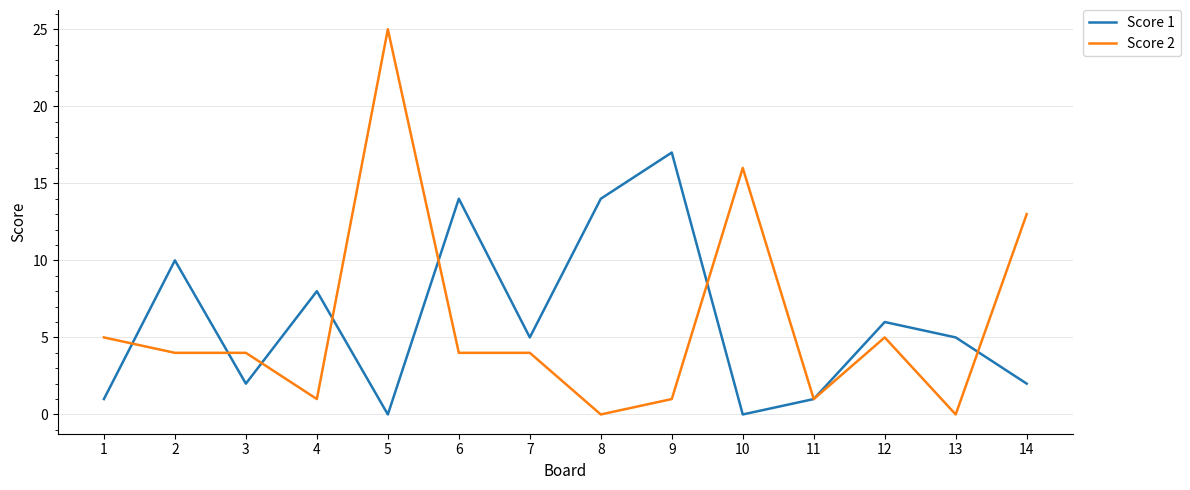

Between 3 and 4, which series saw the biggest shift?

Score 1